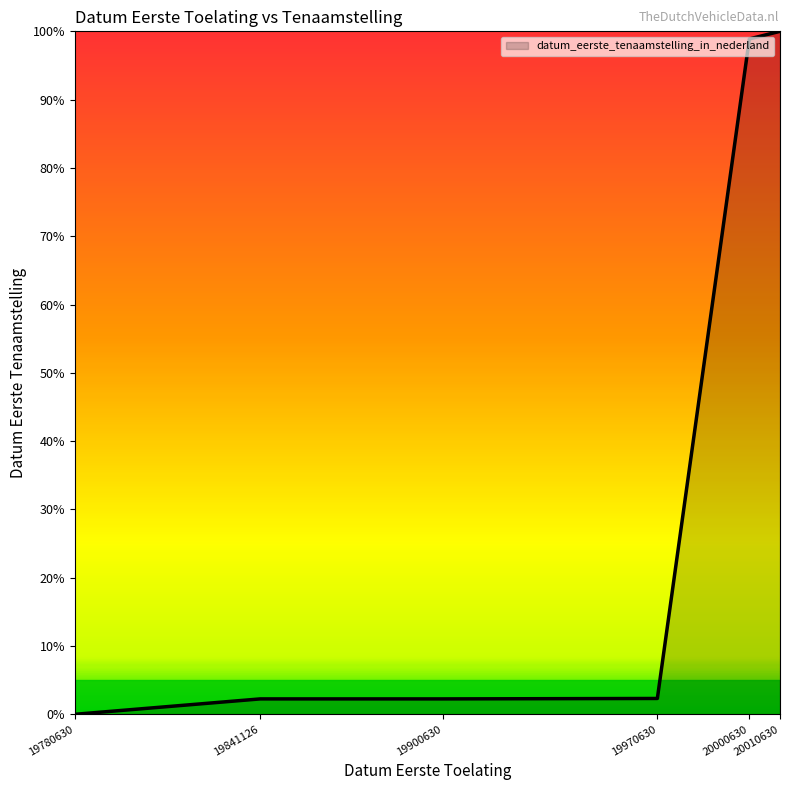

True or false: the data shows 100.0 at 20010630.

True